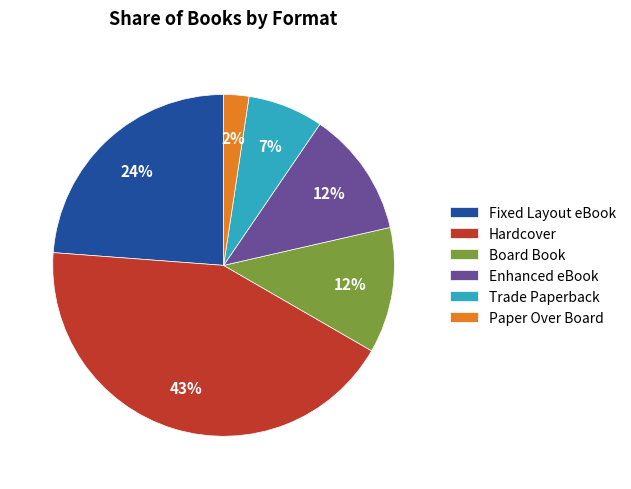

To the nearest percent, what percentage of the pie is Paper Over Board?

2%